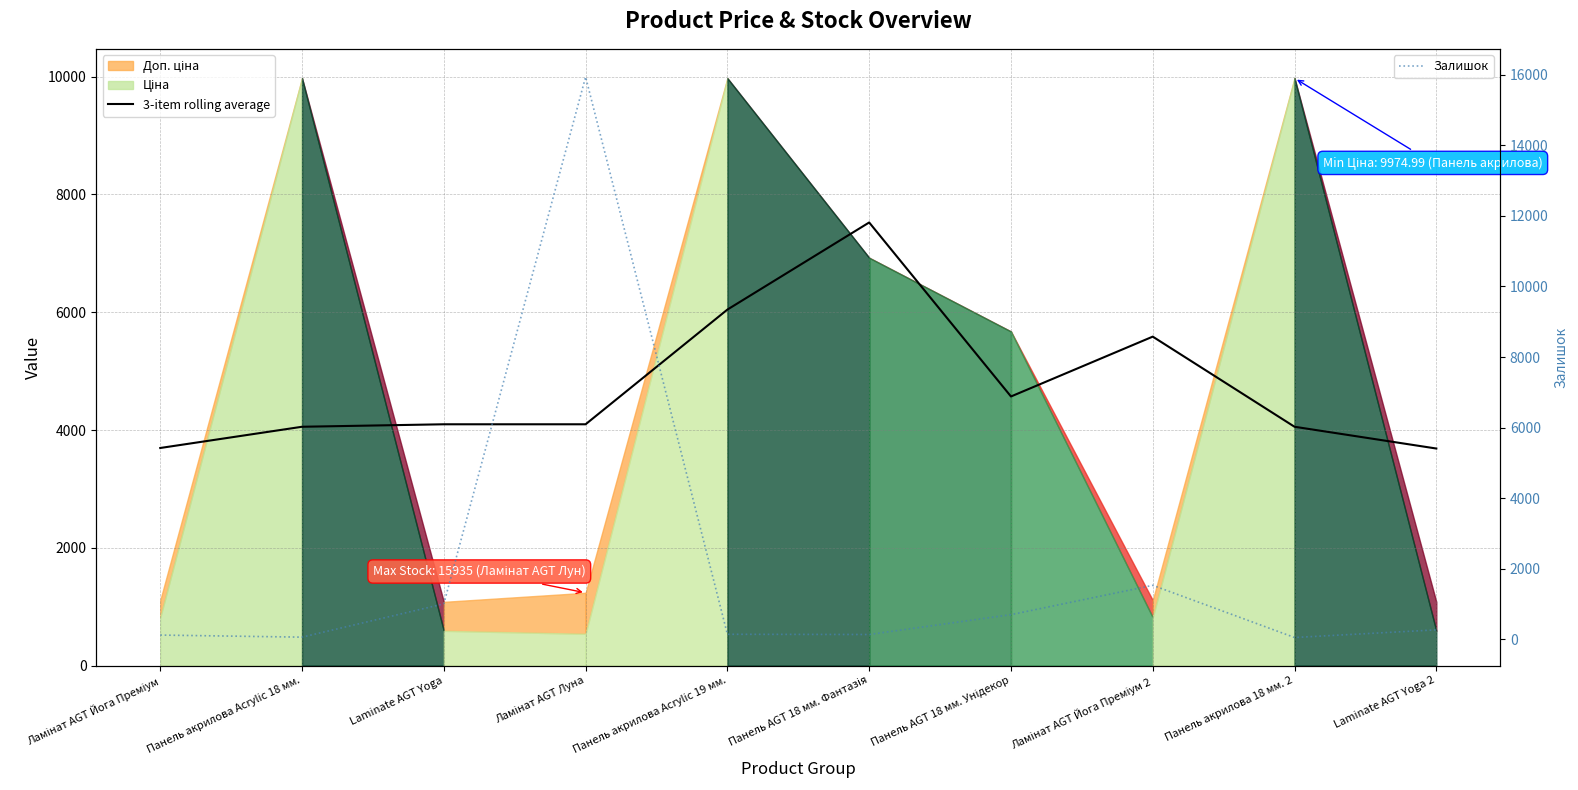

What is the highest value of the Залишок series?

15935